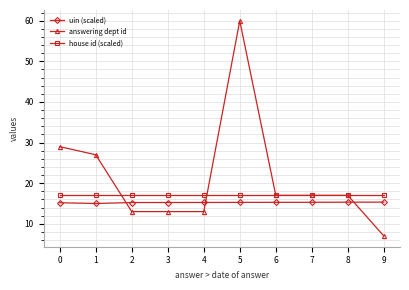

Rank the series by their average value, from lowest to highest.

uin (scaled), house id (scaled), answering dept id